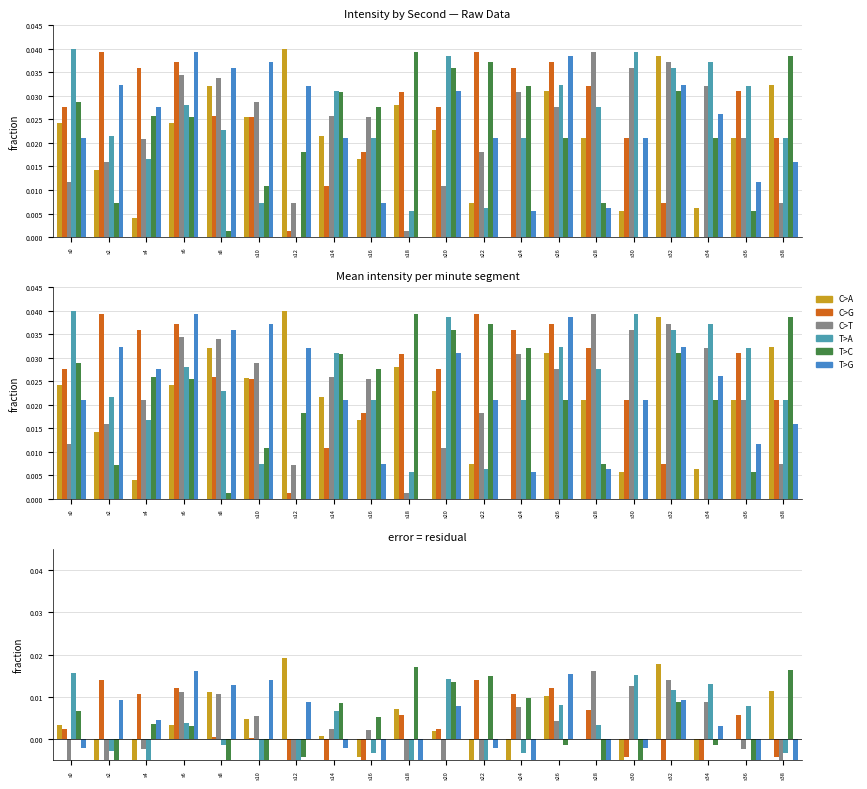

Where is C>T nearest to the value 0?

s16